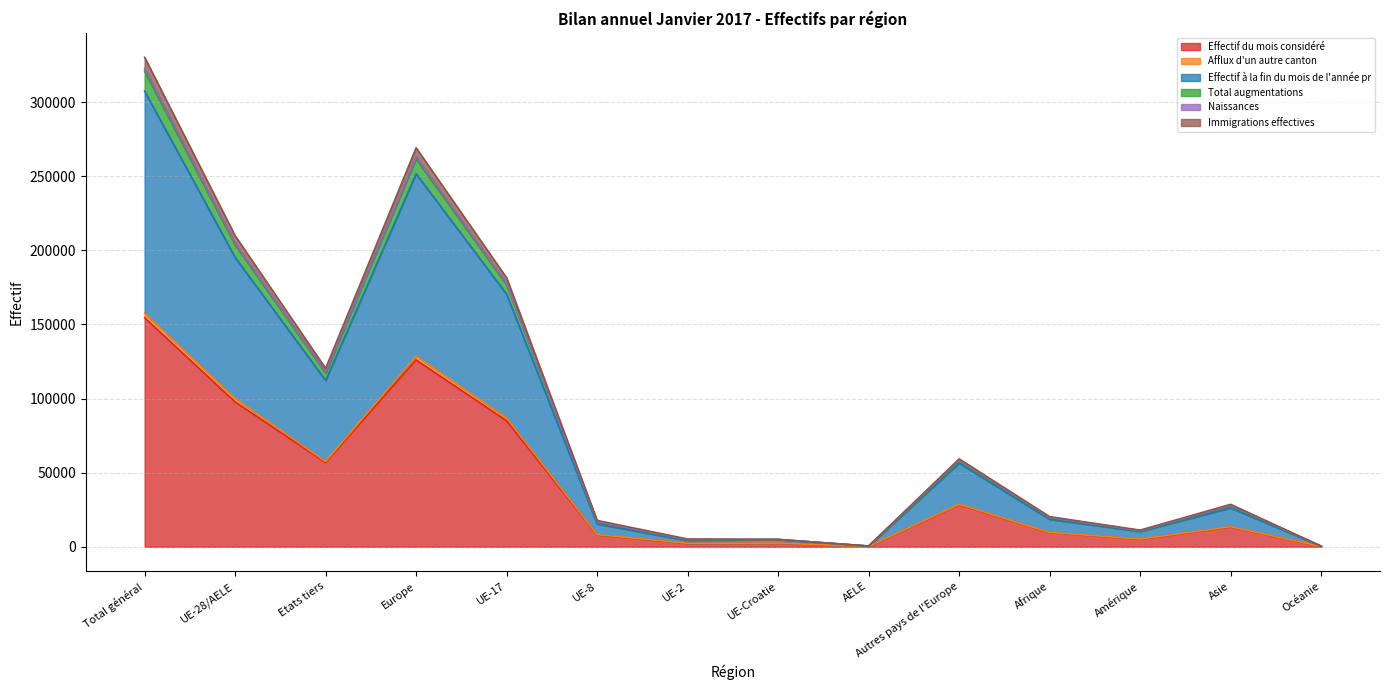

Which category has the highest value in the Effectif du mois considéré series?

Total général